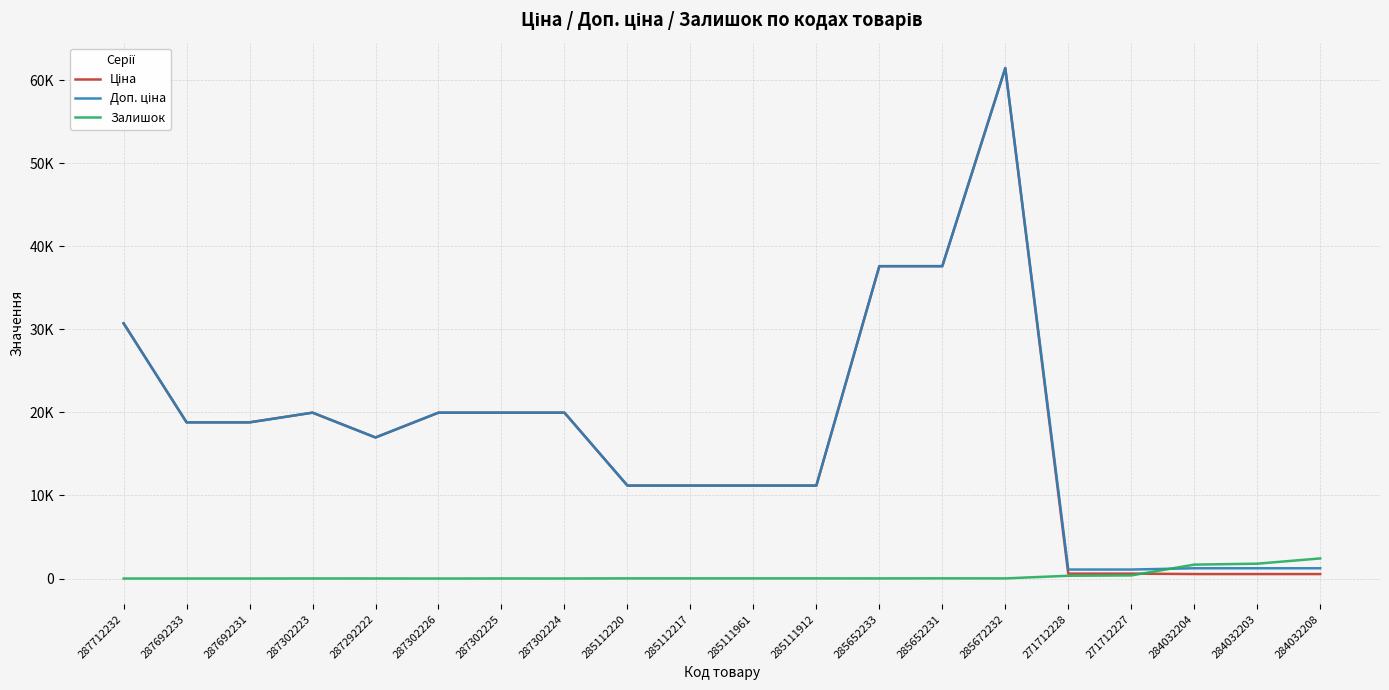

What is the difference between the maximum and minimum values in the Ціна series?

60895.3